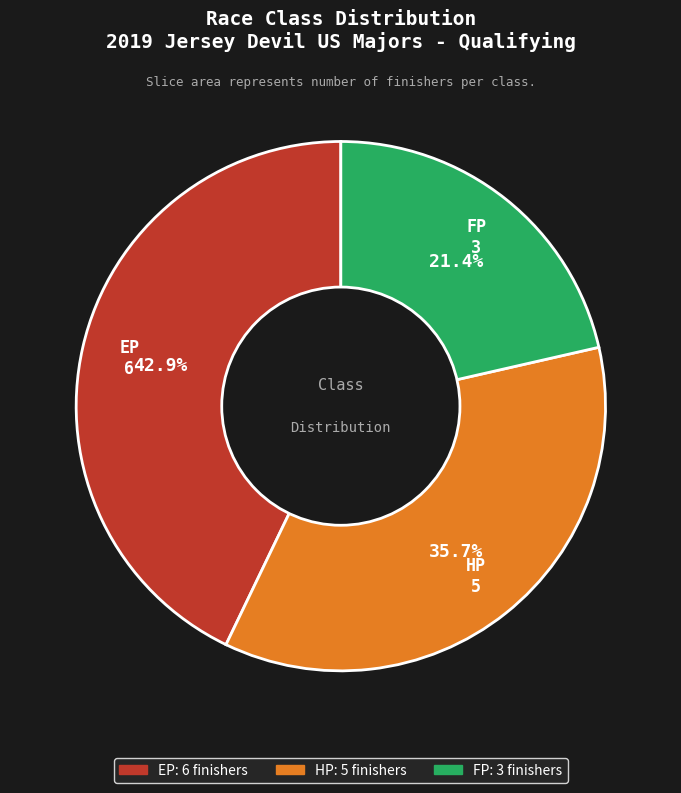

How many segments does this pie chart have?

3